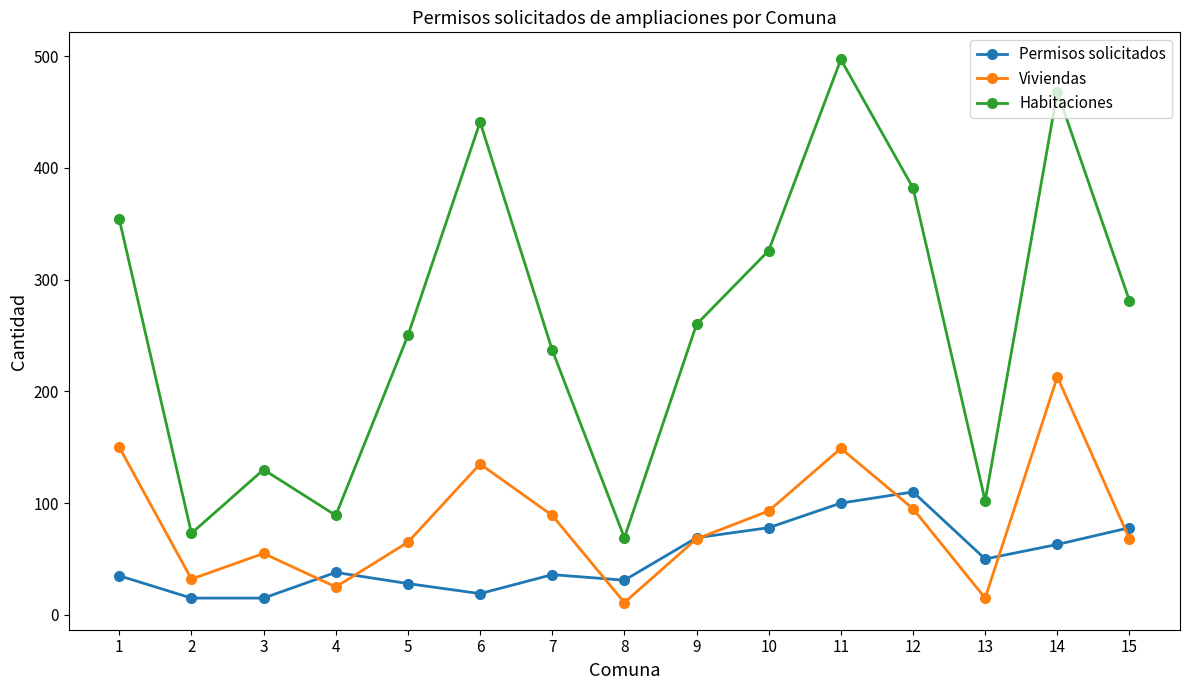

Which category has the highest value across all series?

11